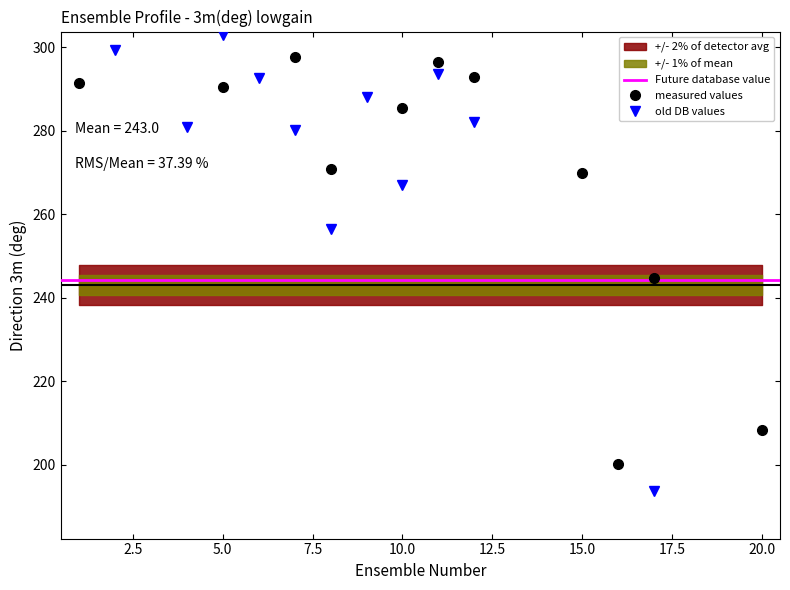

Between 17 and 11, which is larger?

11